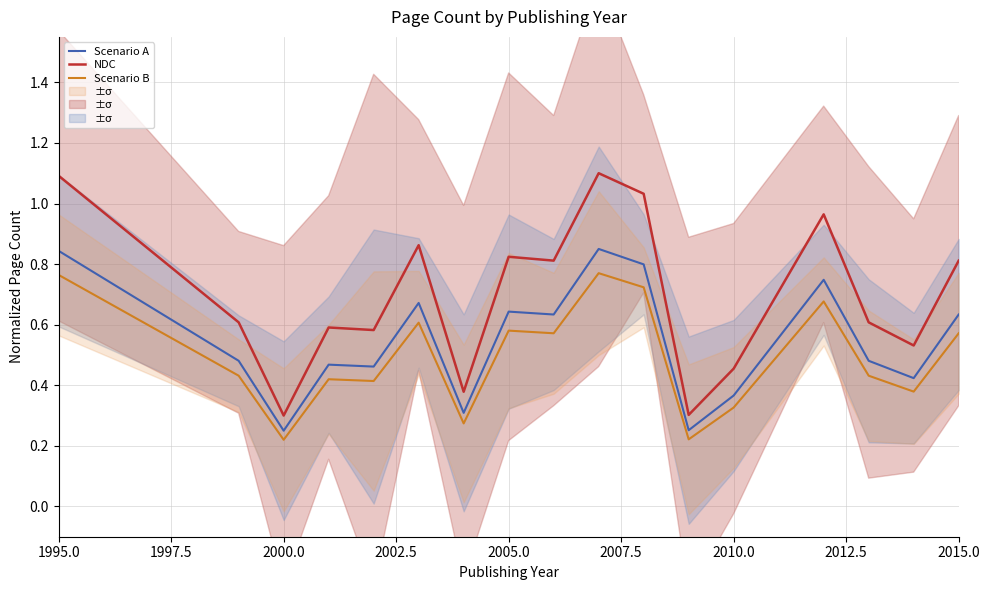

True or false: Scenario B and NDC cross at least once.

False